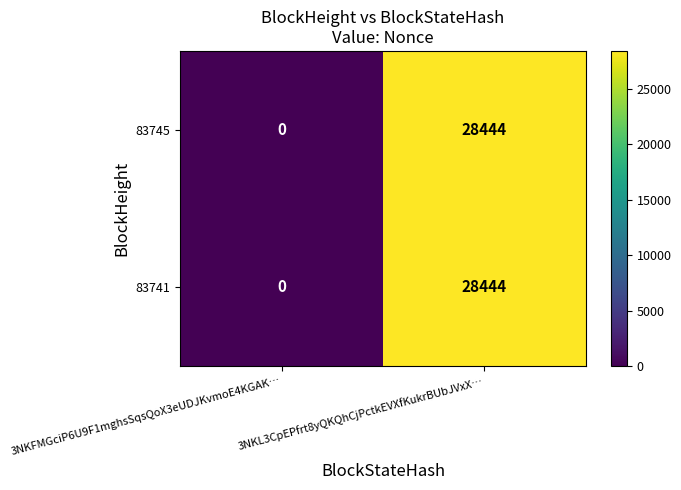

List the labels in order of 83741 value, smallest first.

3NKFMGciP6U9F1mghsSqsQoX3eUDJKvmoE4KGAK…, 3NKL3CpEPfrt8yQKQhCjPctkEVXfKukrBUbJVxX…